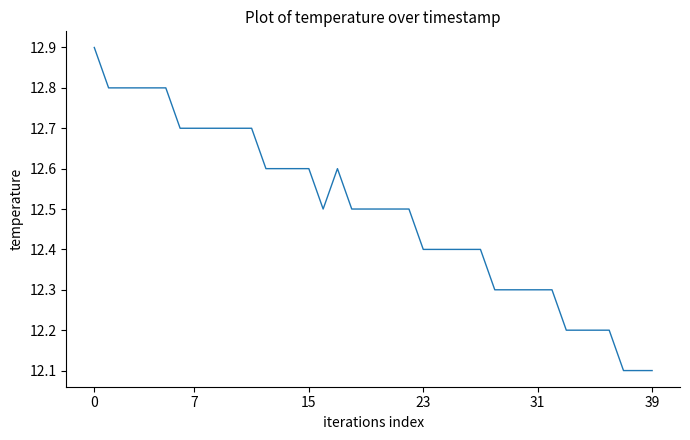

What is the smallest value displayed?

12.1